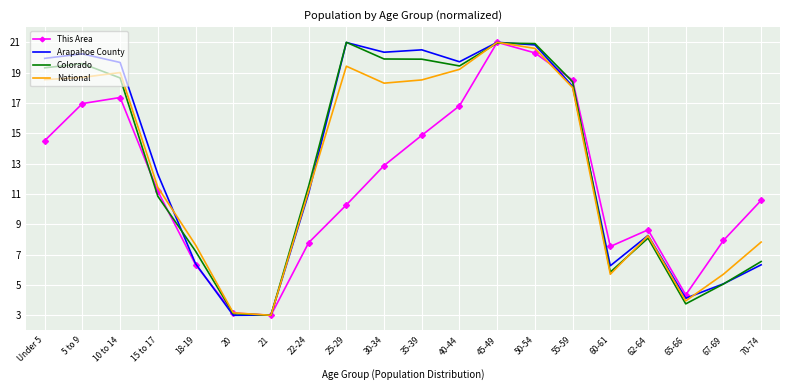

Rank the series at 5 to 9 from lowest to highest value.

This Area, National, Colorado, Arapahoe County